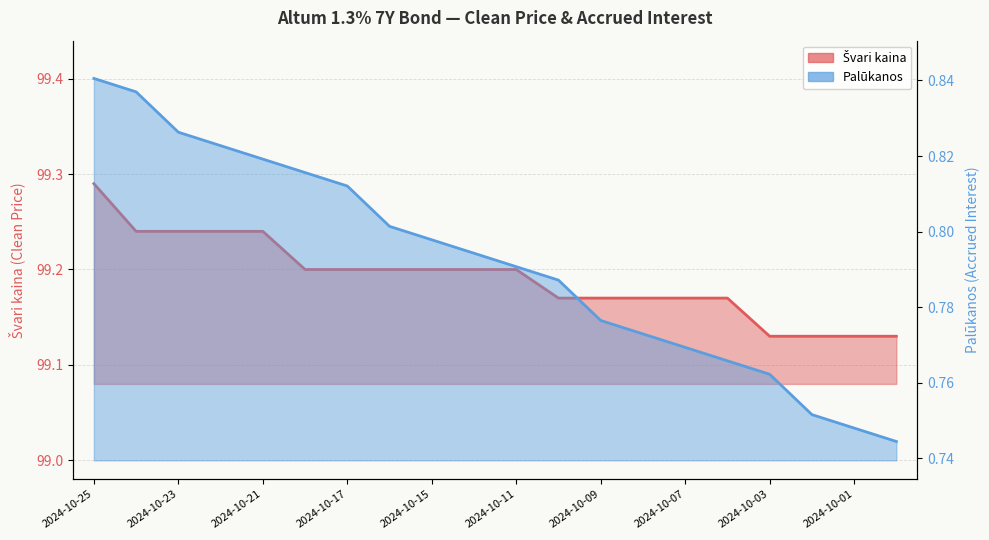

Rank the series by their maximum value, from lowest to highest.

Palūkanos, Švari kaina